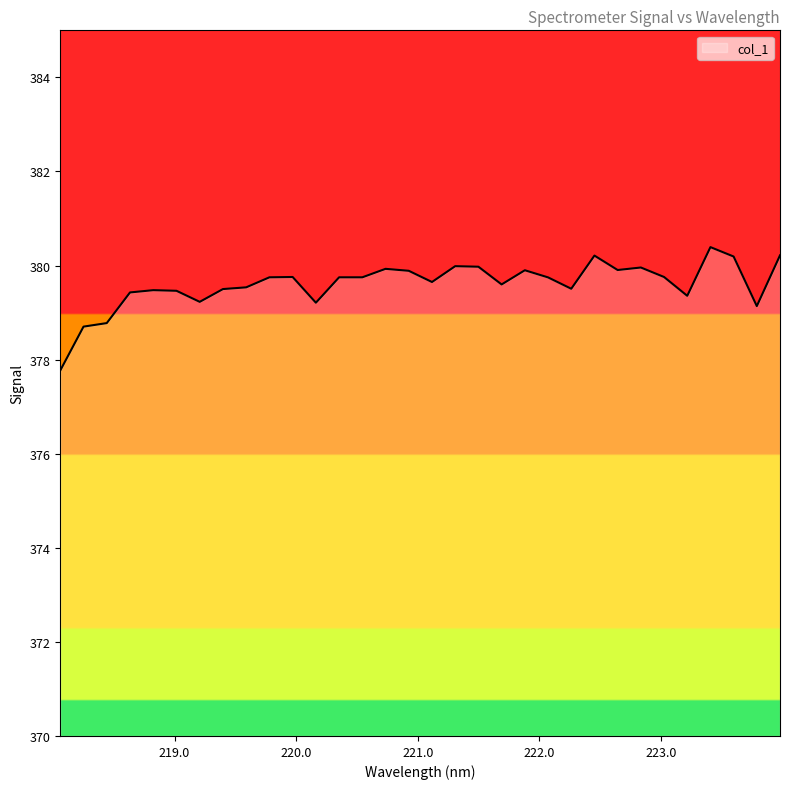

What is the maximum value shown in the chart?

380.4